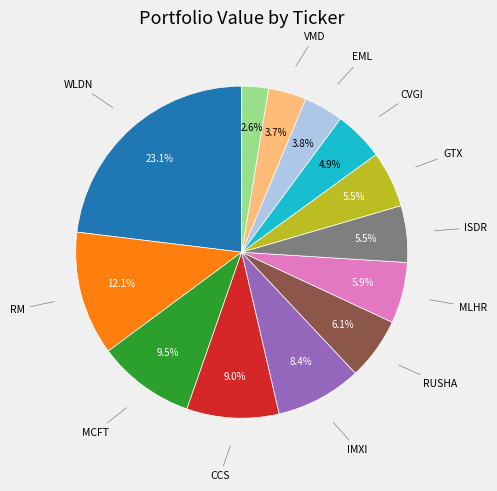

Does any single category account for the majority?

No